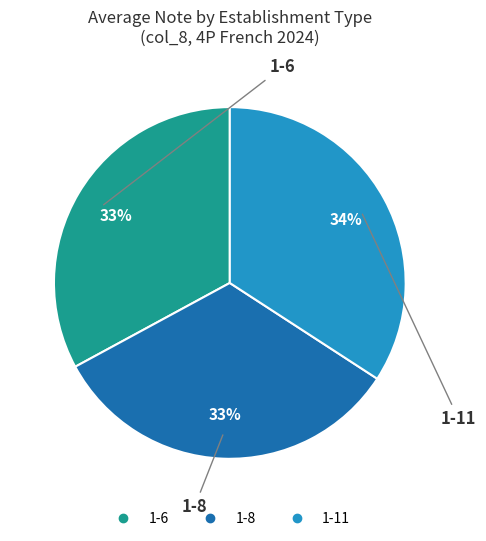

Which category has the biggest portion of the pie?

1-11